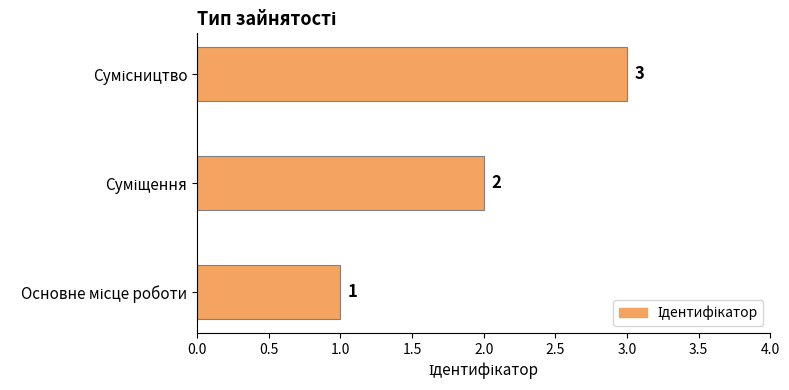

What is the maximum value shown in the chart?

3